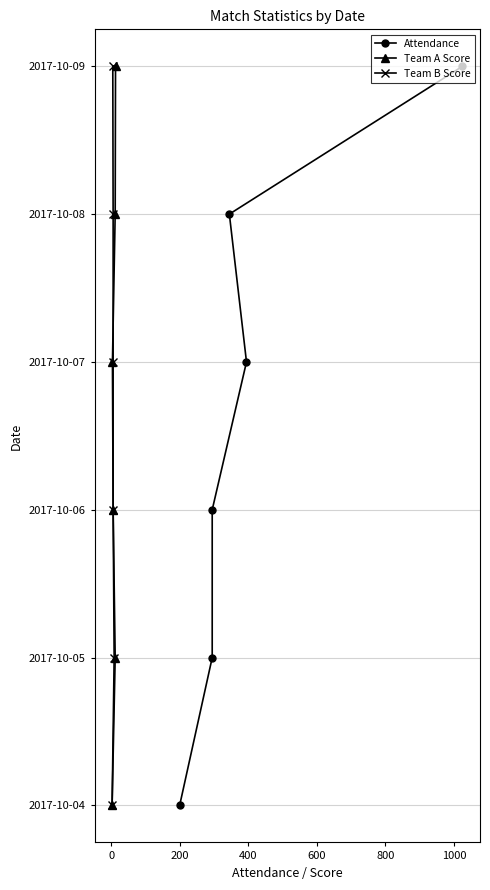

True or false: Team B Score and Attendance cross at least once.

False